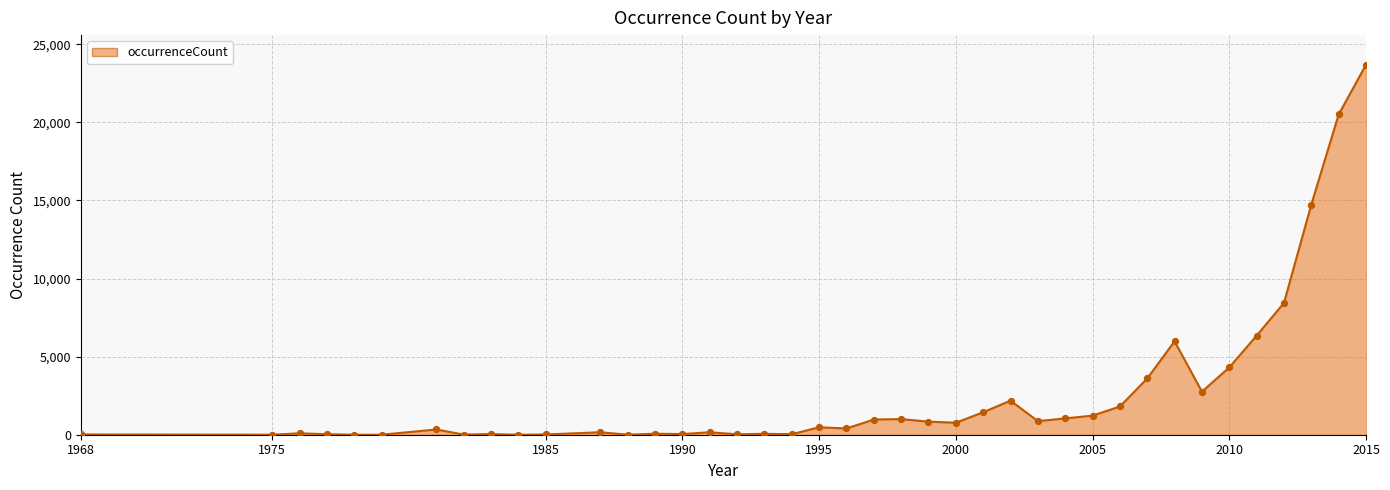

What is the maximum value shown in the chart?

23687